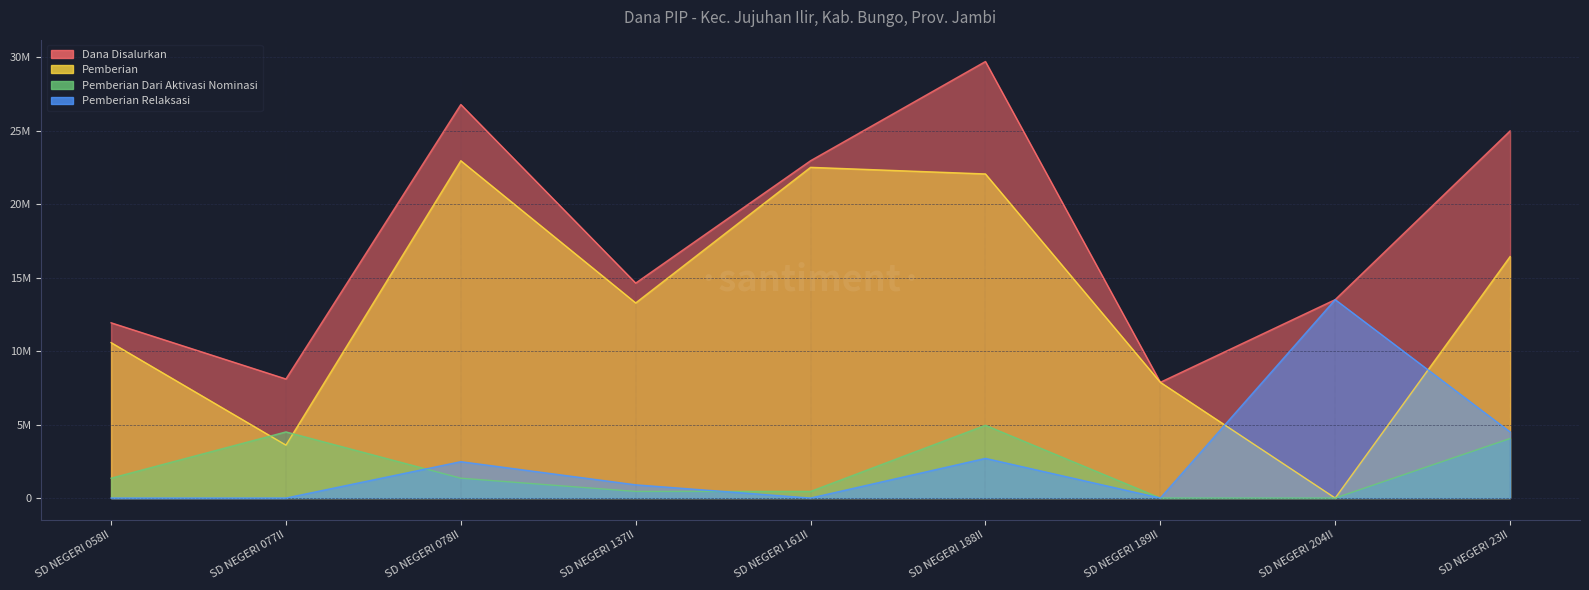

True or false: Pemberian has more than 2 points higher than both neighbors.

False